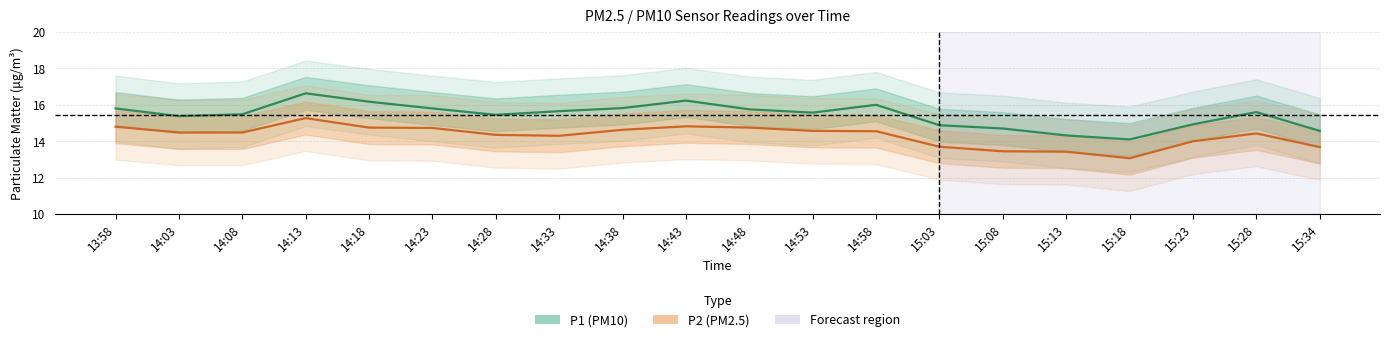

True or false: P2 has more than 2 points higher than both neighbors.

True